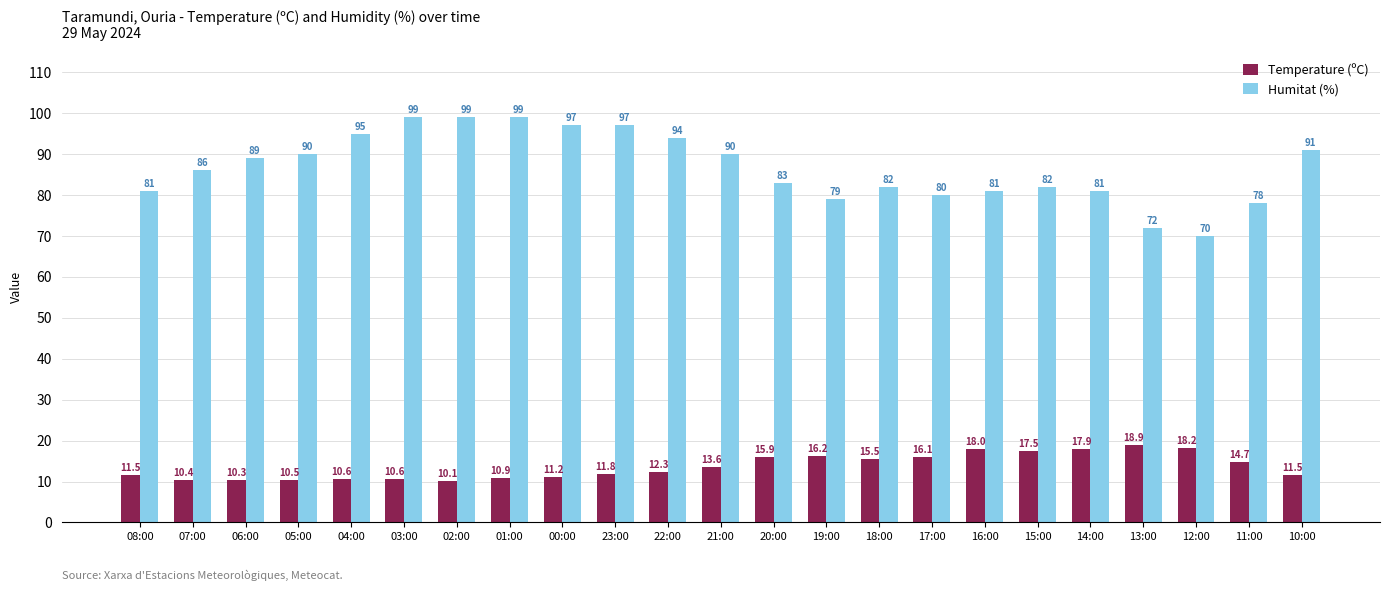

What is the label of the 11th bar from the left?

22:00